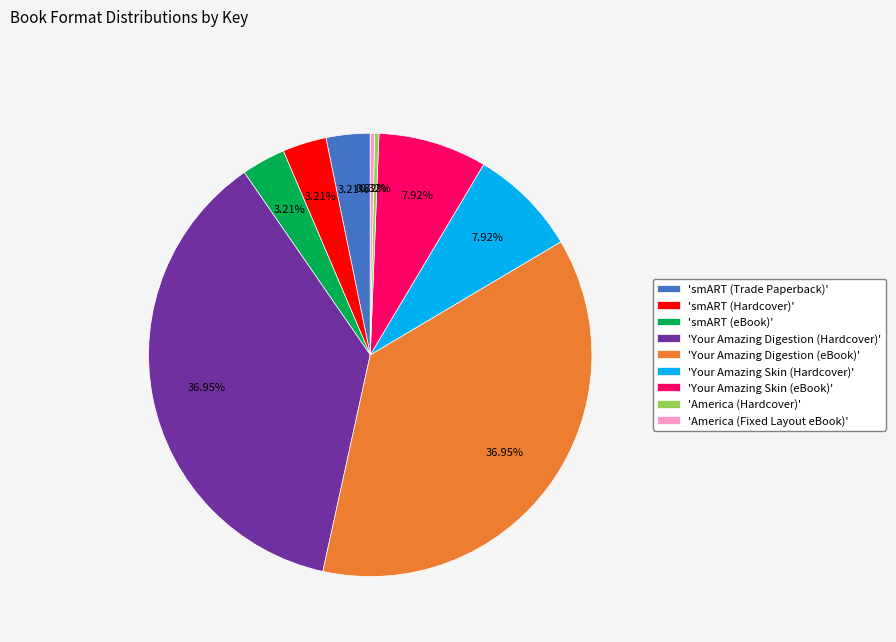

How many slices are in this pie chart?

9